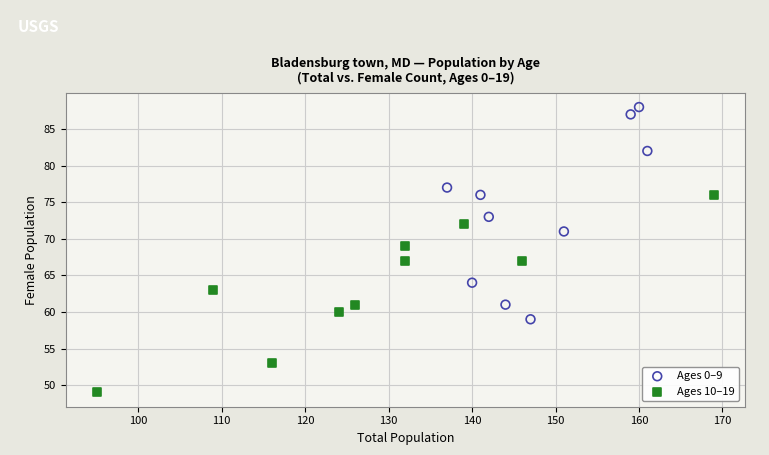

Which series has the largest Y range (max minus min)?

Ages 0–9